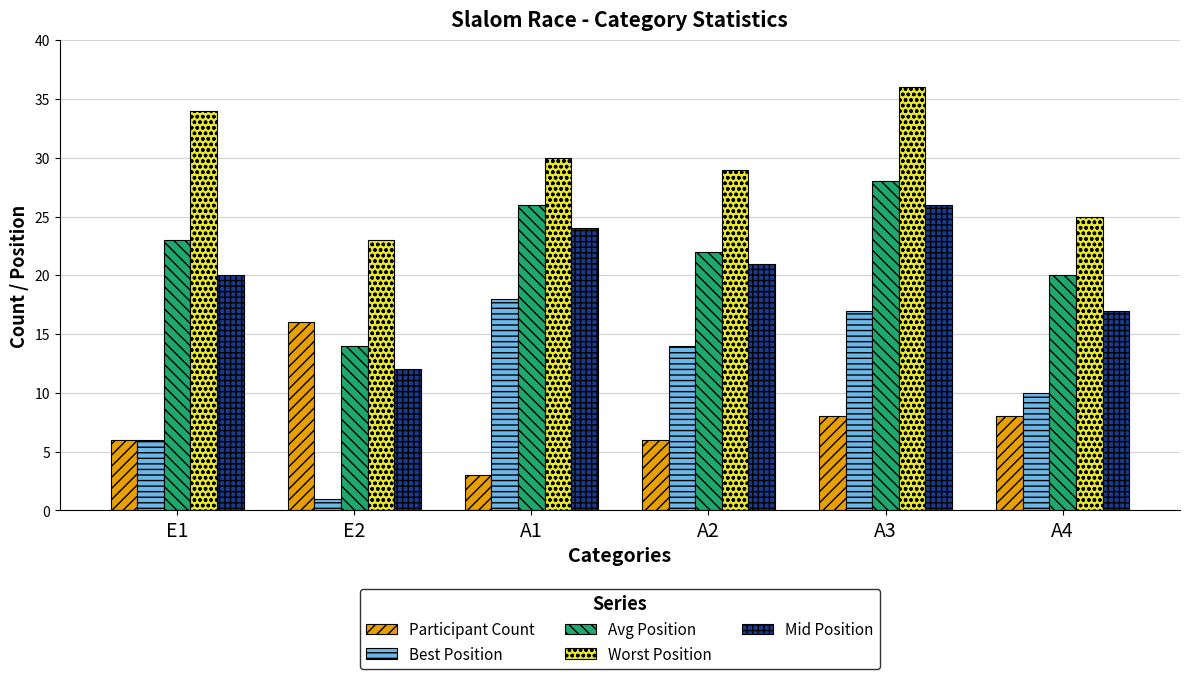

Reading left to right, what are all the values shown in this chart?

Participant Count: E1=6	E2=16	A1=3	A2=6	A3=8	A4=8
Best Position: E1=6	E2=1	A1=18	A2=14	A3=17	A4=10
Avg Position: E1=23	E2=14	A1=26	A2=22	A3=28	A4=20
Worst Position: E1=34	E2=23	A1=30	A2=29	A3=36	A4=25
Mid Position: E1=20	E2=12	A1=24	A2=21	A3=26	A4=17